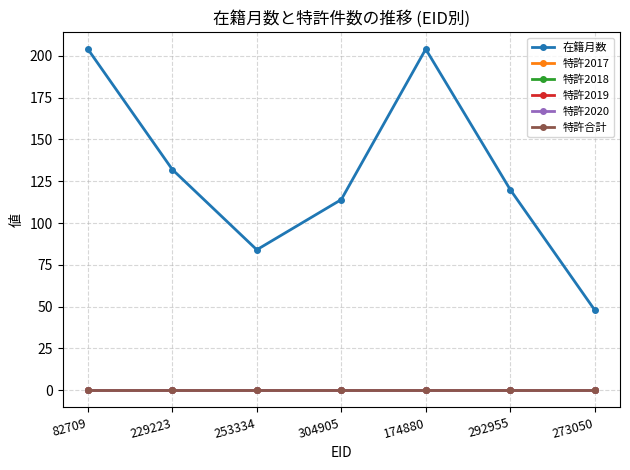

Is this an area chart (filled region under the line)?

No